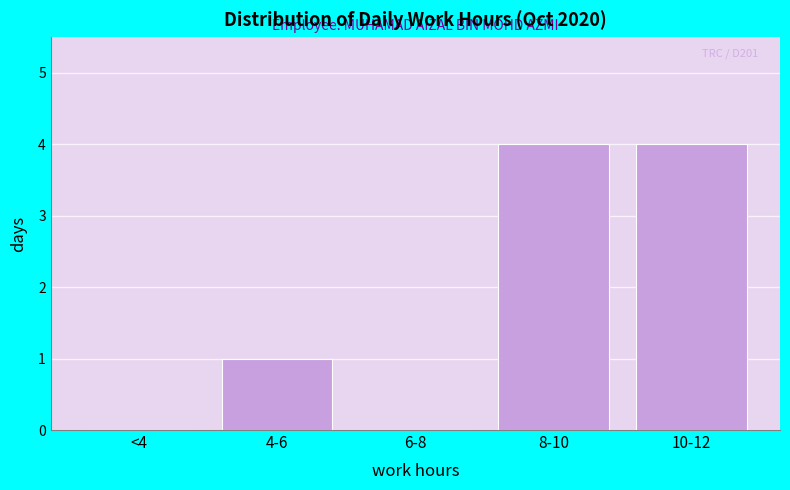

Reading right to left, extract all data points from this chart.

10-12=4	8-10=4	6-8=0	4-6=1	<4=0